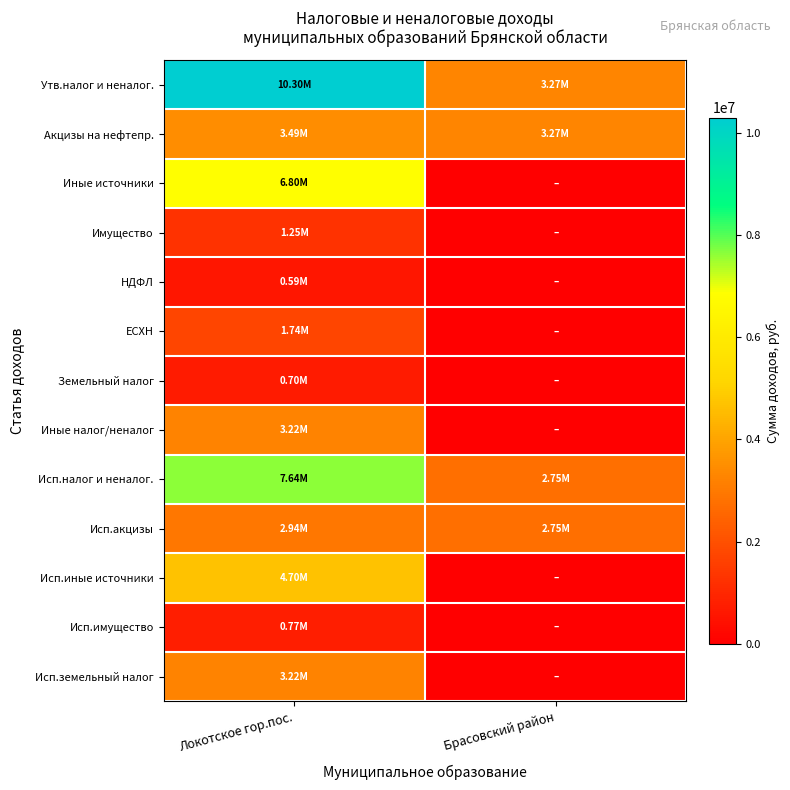

At which category is the sum across all series the highest?

Локотское гор.пос.